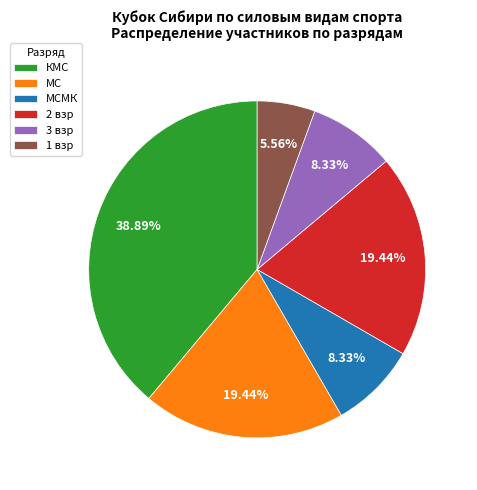

Combined, what portion of the pie is 2 взр and МСМК?

27.8%